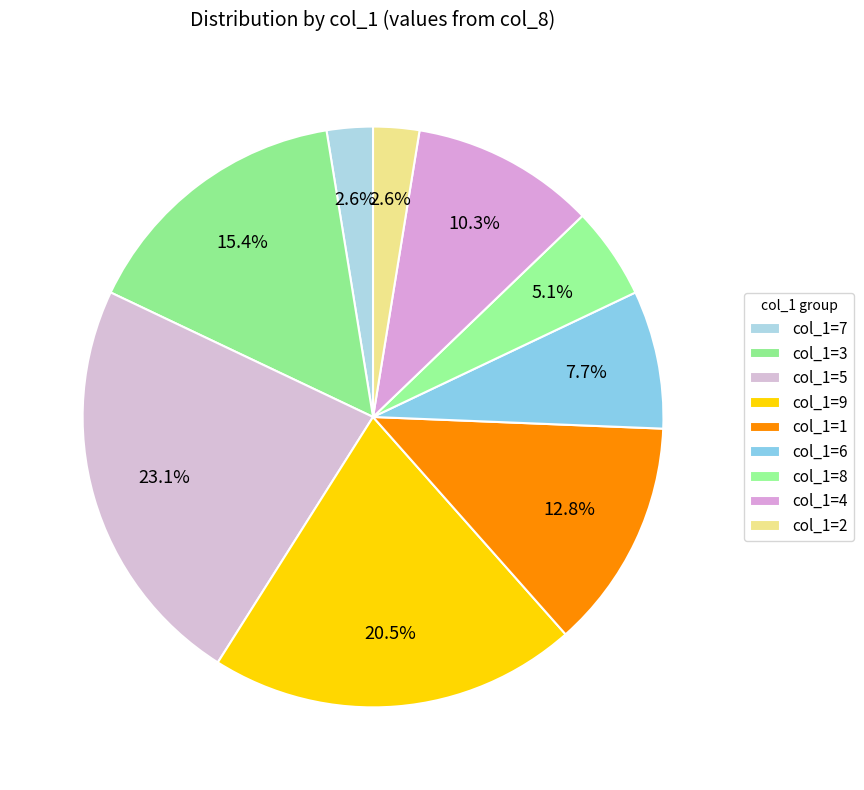

How many segments does this pie chart have?

9